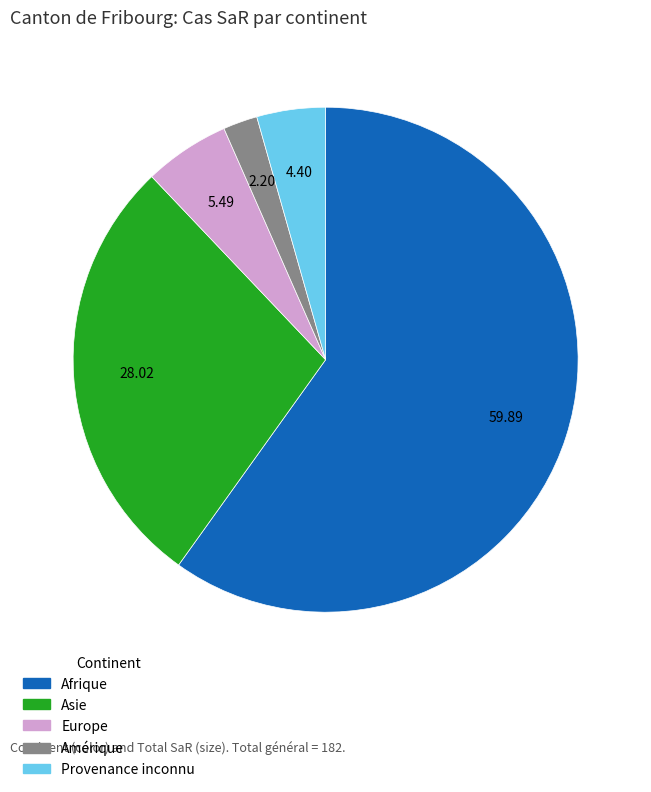

How many slices are in this pie chart?

5